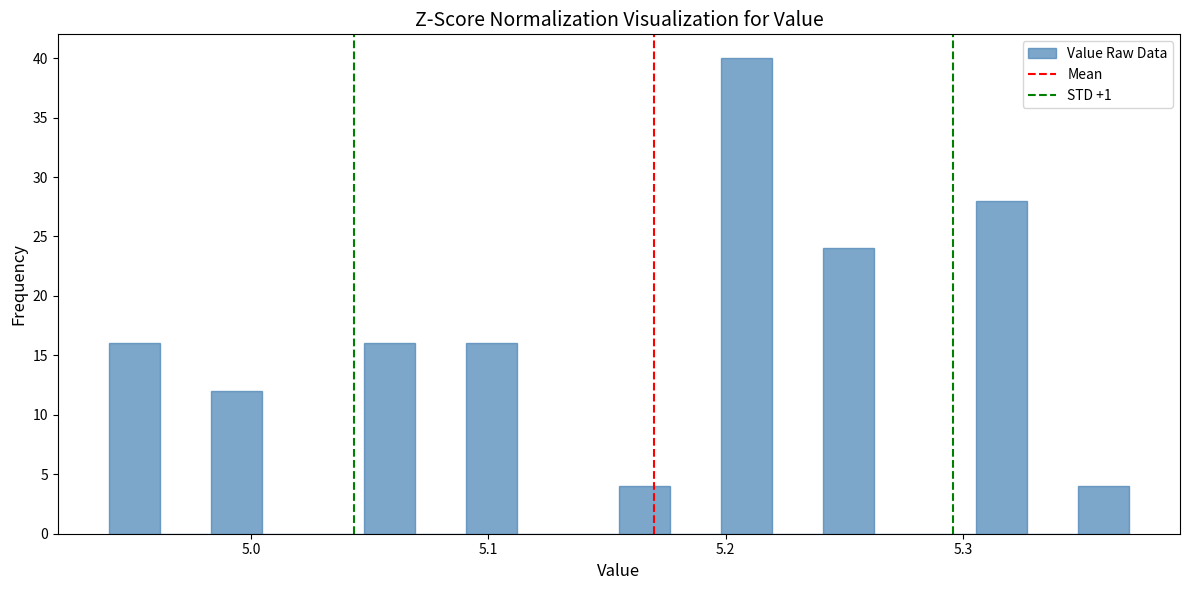

Around what value on the x-axis is the tallest bar? Give the approximate position of its centre, as read against the axis.

5.21